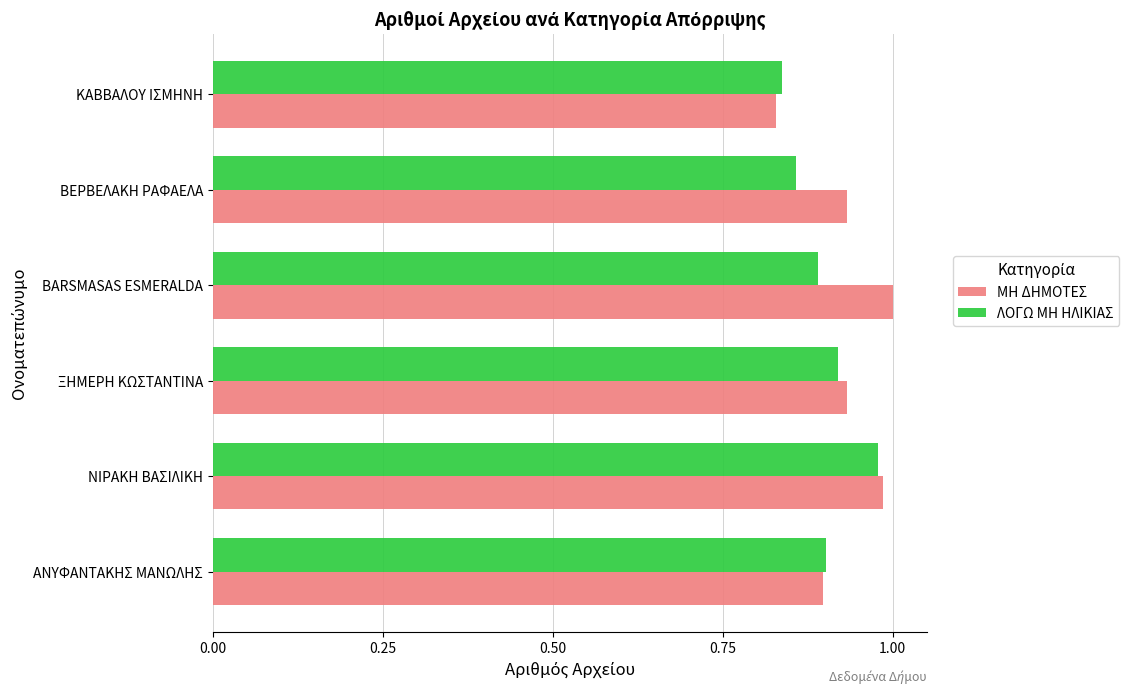

The value of ΛΟΓΩ ΜΗ ΗΛΙΚΙΑΣ at ΒΕΡΒΕΛΑΚΗ ΡΑΦΑΕΛΑ is 1.4. True or false?

False